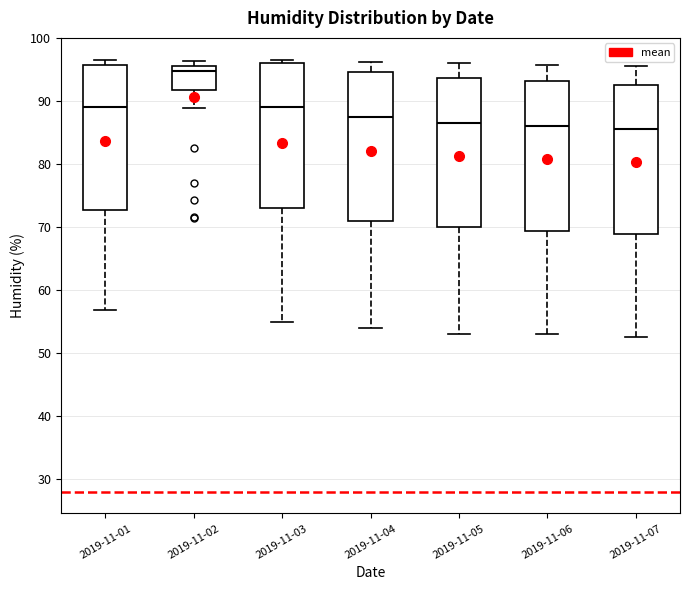

Reading left to right, transcribe this box plot: for each box, give where its median line is, the range the box spans, and where its two whiskers end, as read against the y-axis. The values are not printed on the chart, so give them approximately, as read against the axis.

2019-11-01: median 89, box 73 to 96, whiskers 57 to 97
2019-11-02: median 95, box 92 to 96, whiskers 89 to 96 (just above the box's upper edge)
2019-11-03: median 89, box 73 to 96, whiskers 55 to 97
2019-11-04: median 88, box 71 to 95, whiskers 54 to 96
2019-11-05: median 87, box 70 to 94, whiskers 53 to 96
2019-11-06: median 86, box 69 to 93, whiskers 53 to 96
2019-11-07: median 86, box 69 to 93, whiskers 53 to 96